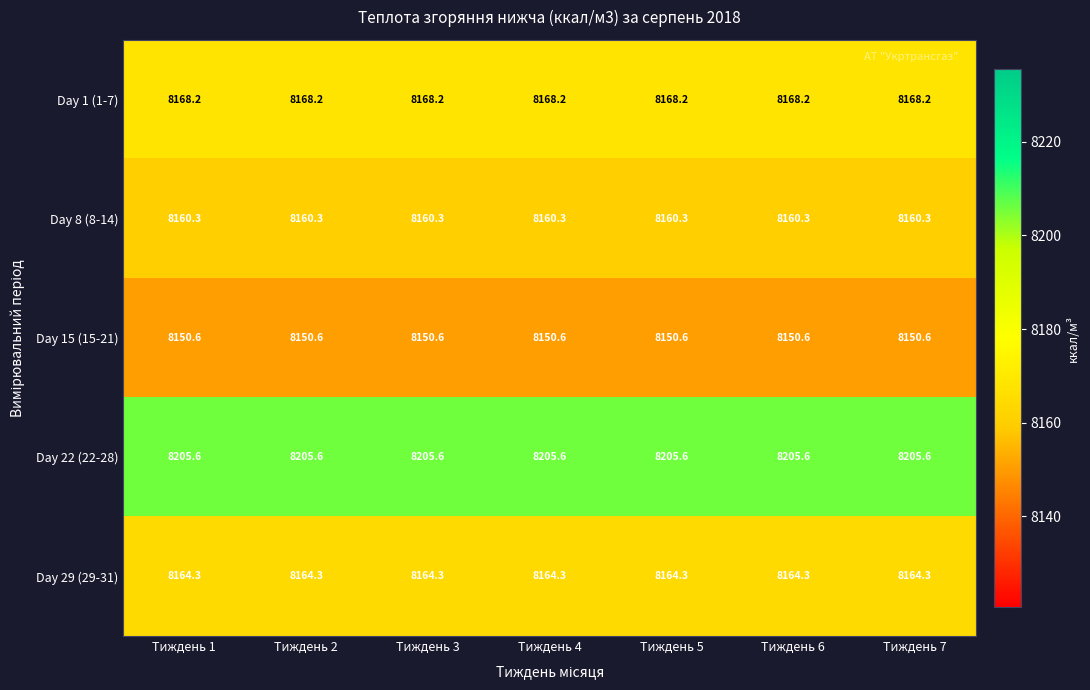

Rank the series by their maximum value, from lowest to highest.

Day 15 (15-21), Day 8 (8-14), Day 29 (29-31), Day 1 (1-7), Day 22 (22-28)